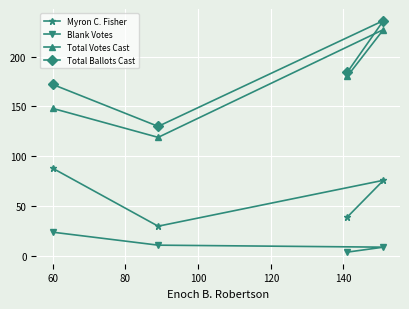

What is the maximum value for Blank Votes?

24